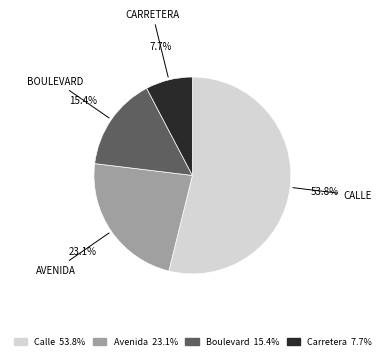

Combined, what portion of the pie is Calle and Avenida?

76.9%